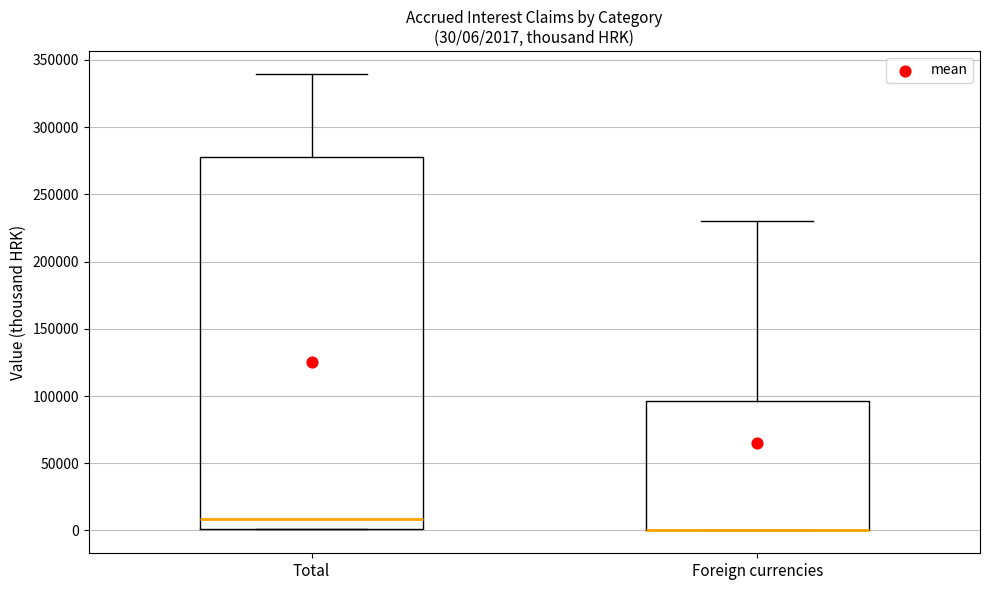

Comparing the boxes themselves (not the whiskers), which one is the tallest?

Total